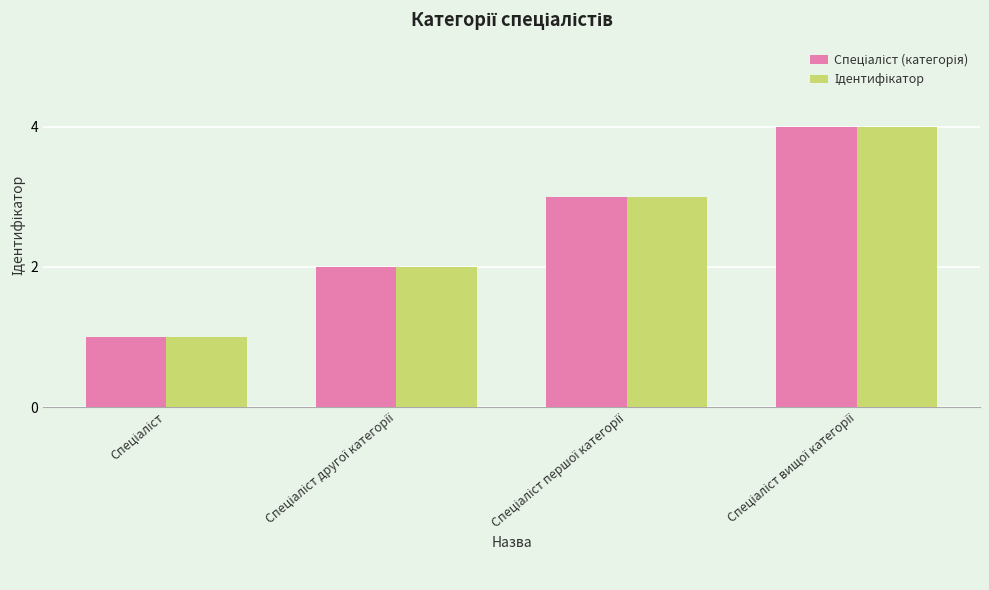

How many bars are there in total?

8